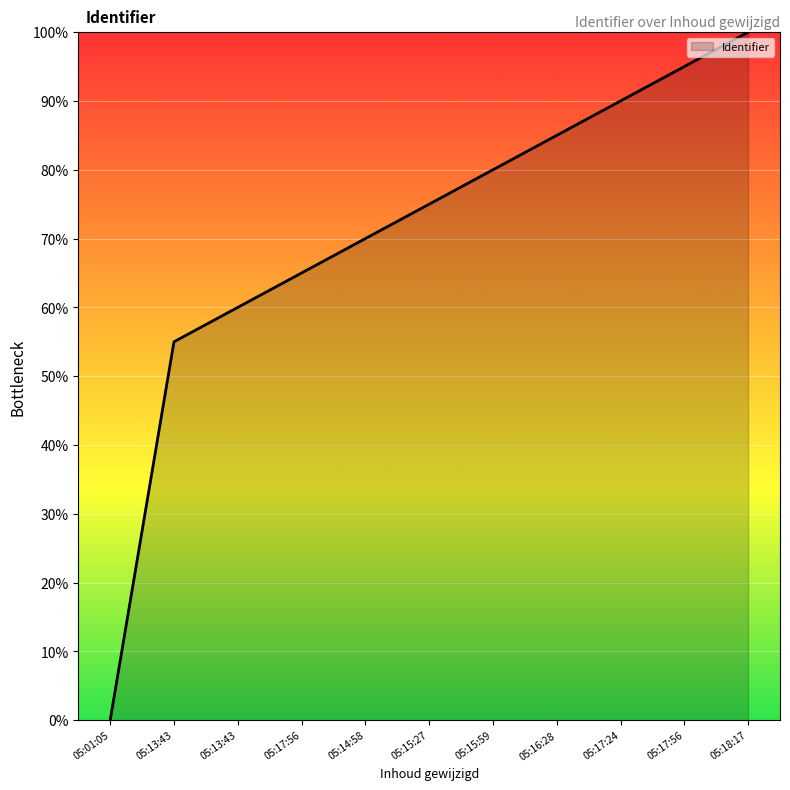

Rank the categories by value from highest to lowest.

05:18:17, 05:17:56, 05:17:24, 05:16:28, 05:15:59, 05:15:27, 05:14:58, 05:17:56, 05:13:43, 05:13:43, 05:01:05